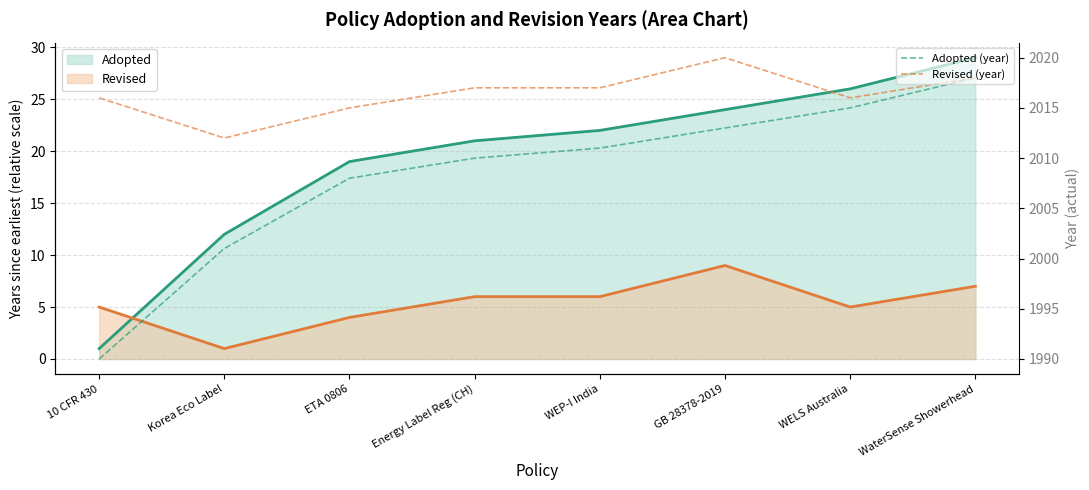

At which label does Adopted (year) reach its peak?

WaterSense Showerhead